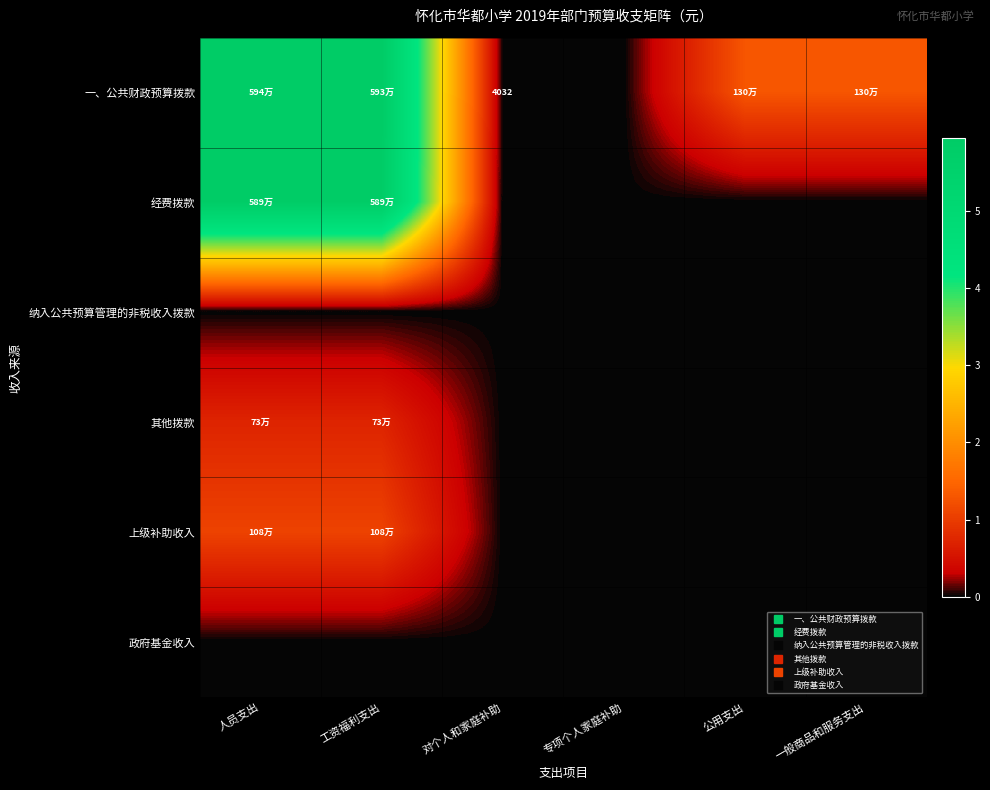

Which label corresponds to the largest value in the chart?

人员支出